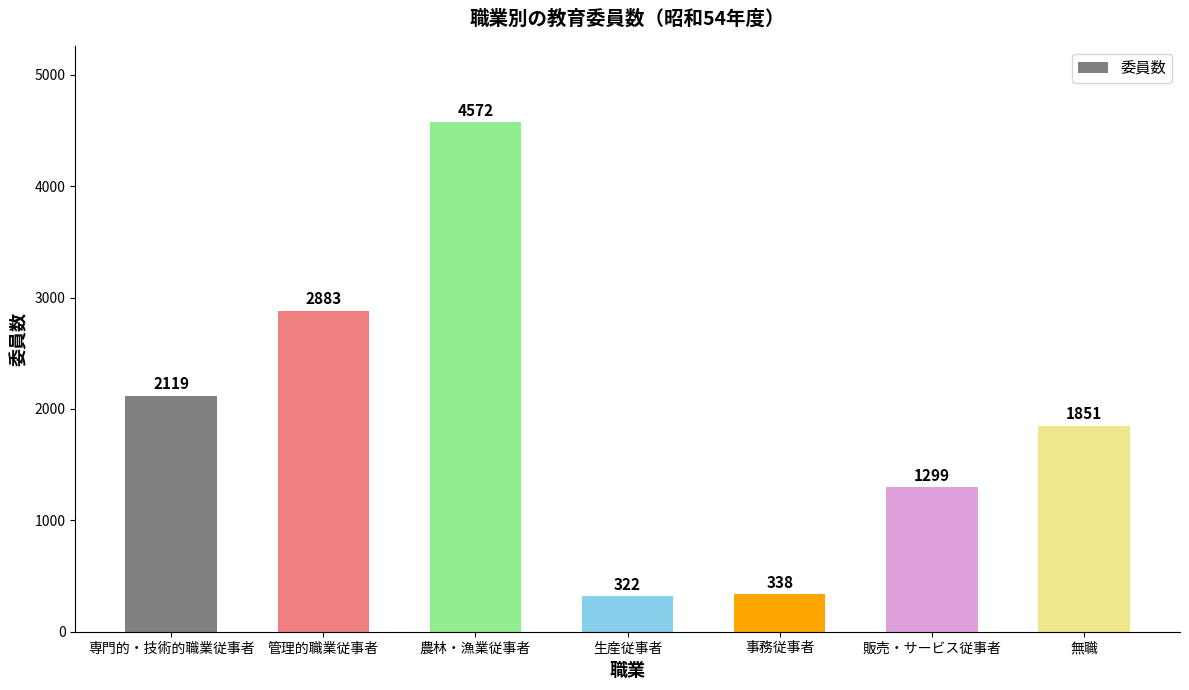

What is the sum of all values?

13384